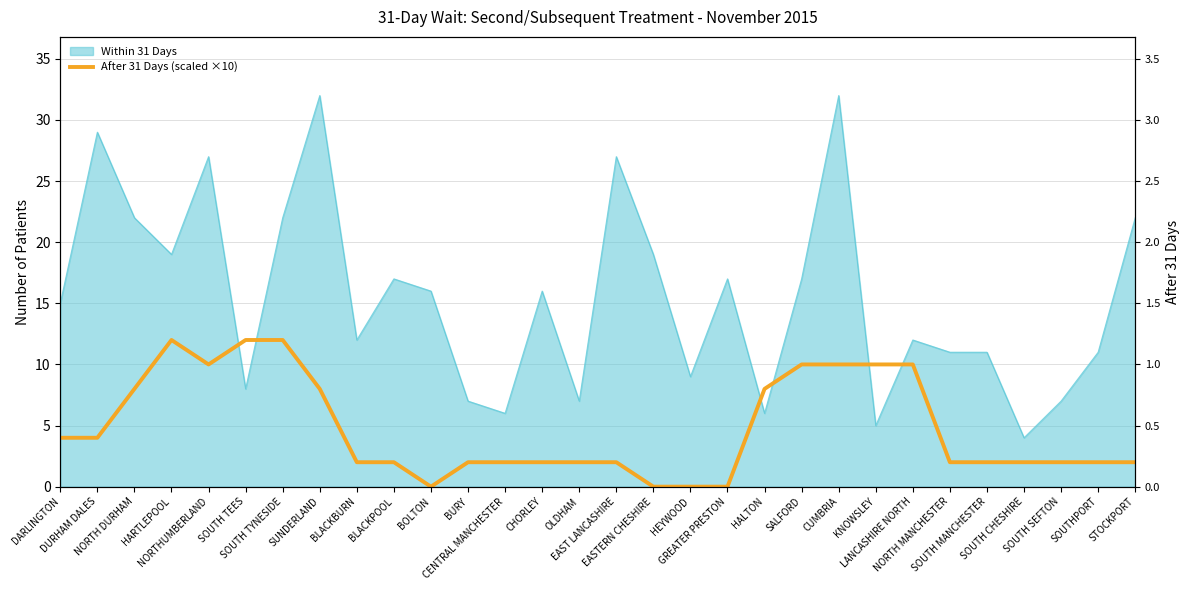

How many interior local valleys (lower than both neighbors) does the data have?

2